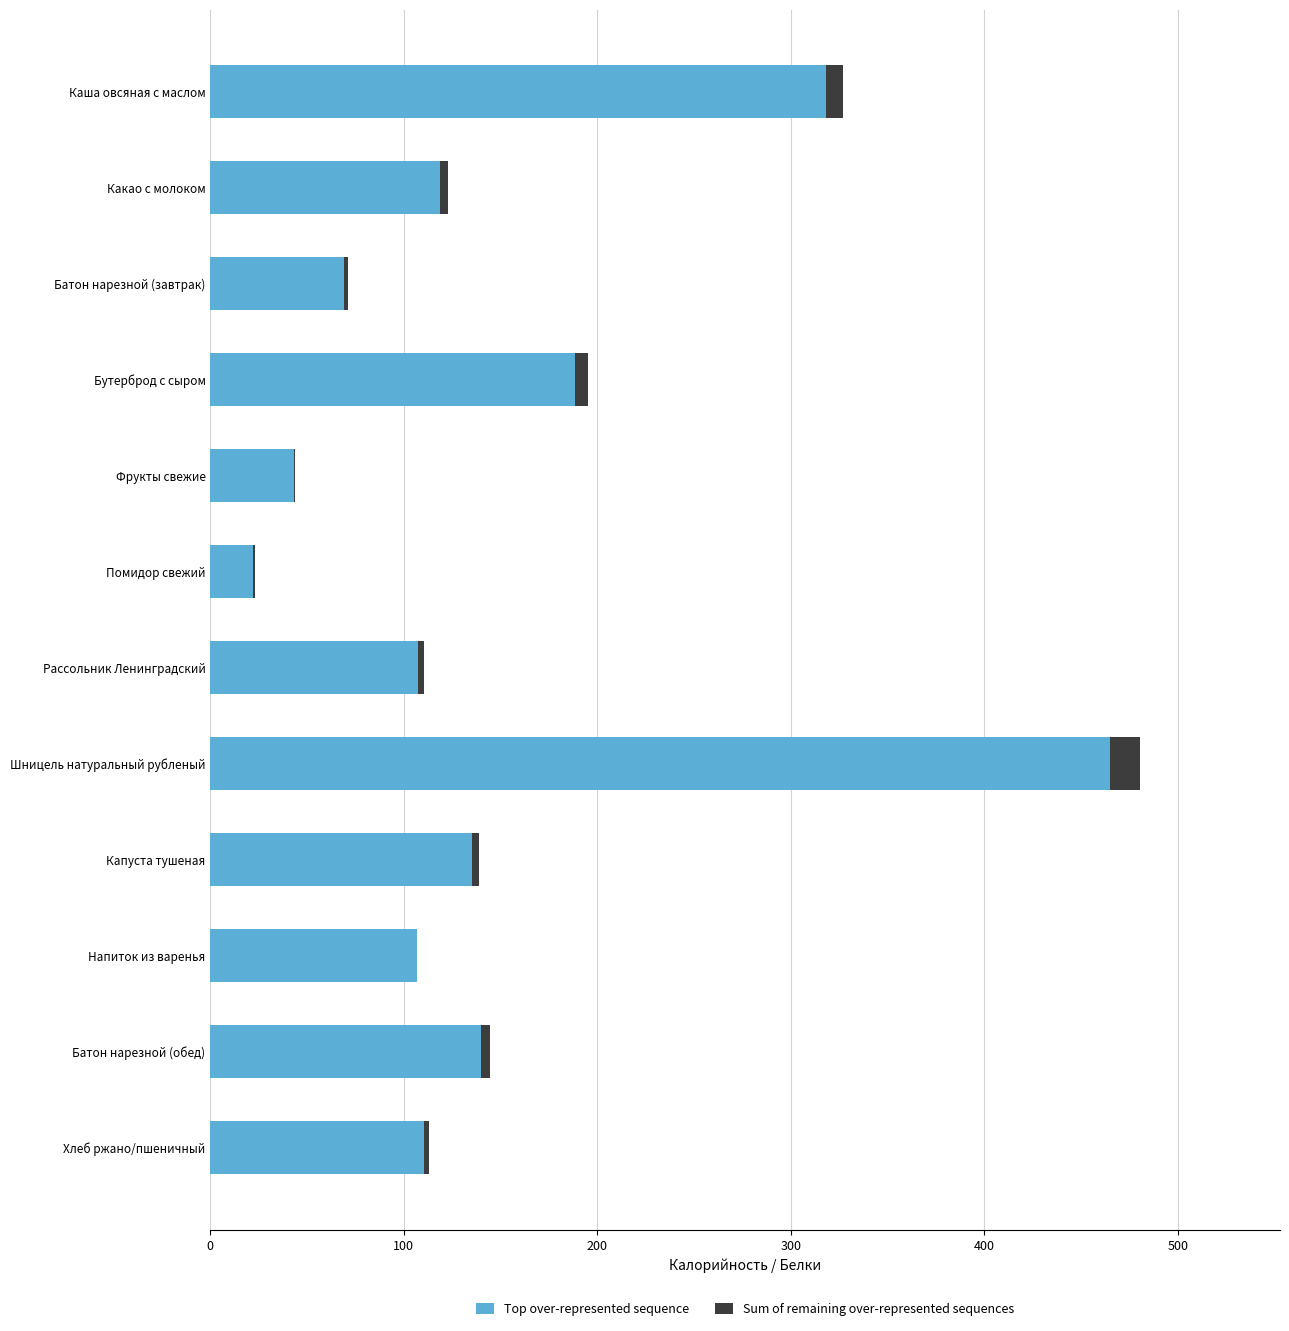

At which category is the sum across all series the highest?

Шницель натуральный рубленый